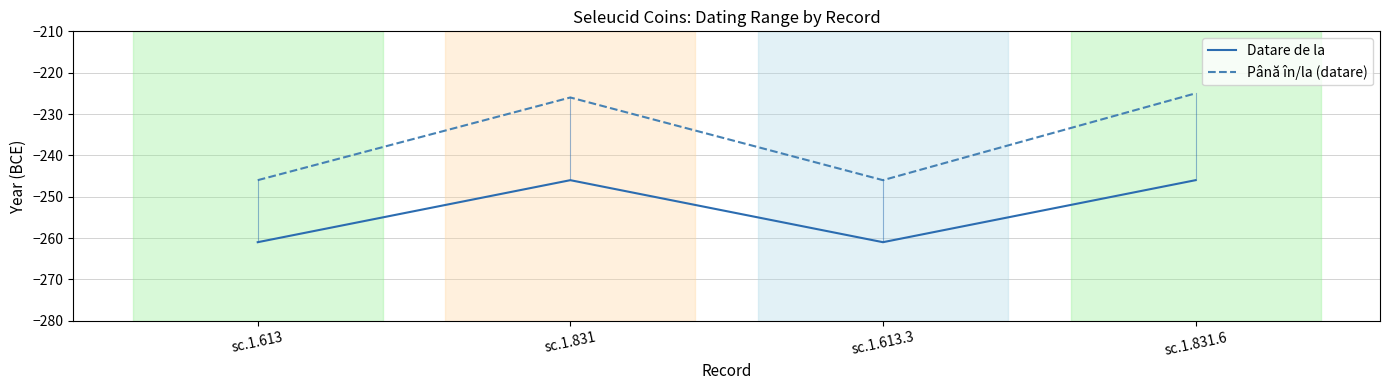

What is the sum of the Până în/la (datare) values at sc.1.831 and sc.1.613?

-472